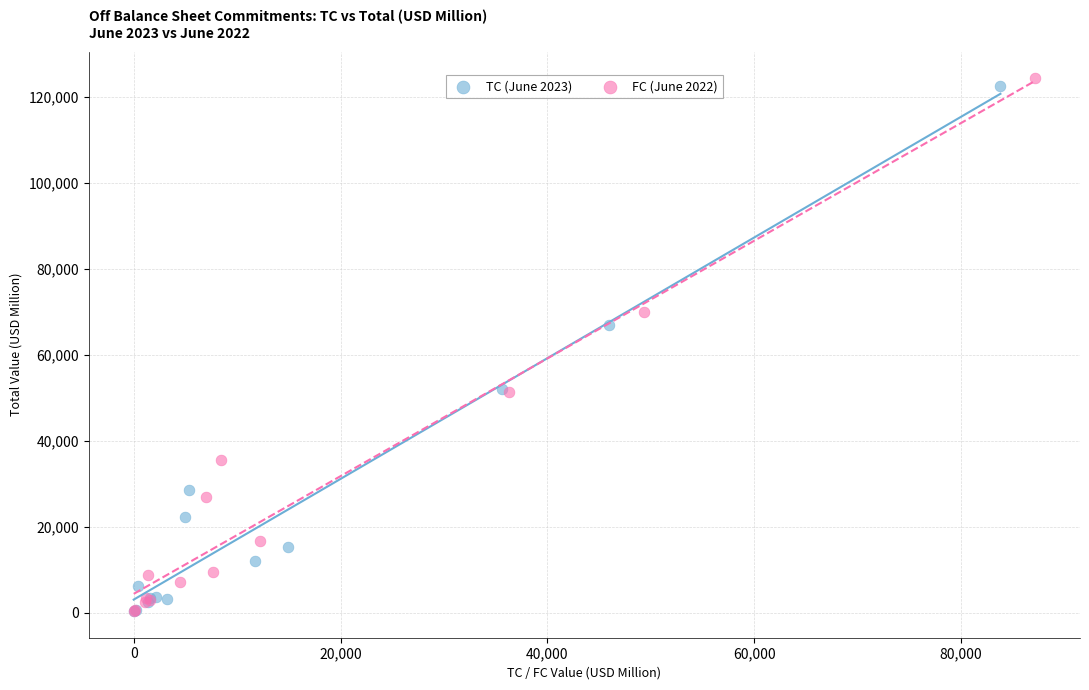

Which series reaches the maximum Y coordinate?

FC (June 2022)